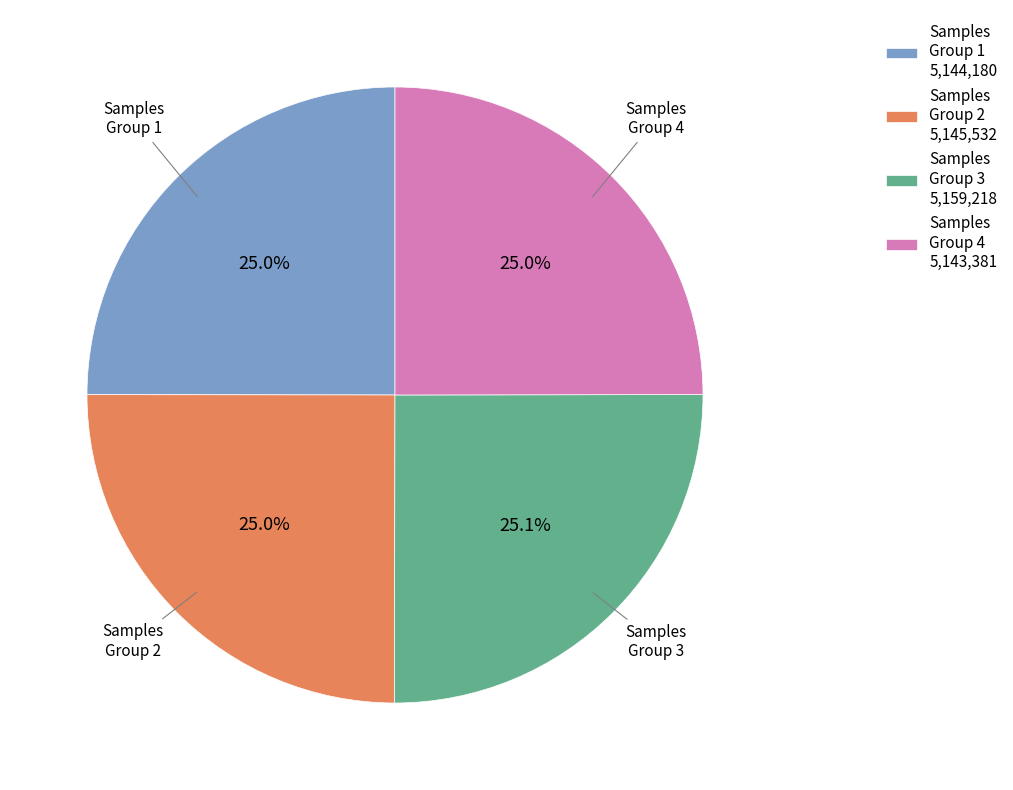

Approximately how many times larger is the value at Samples Group 3 5,159,218 compared to Samples Group 1 5,144,180?

1.0